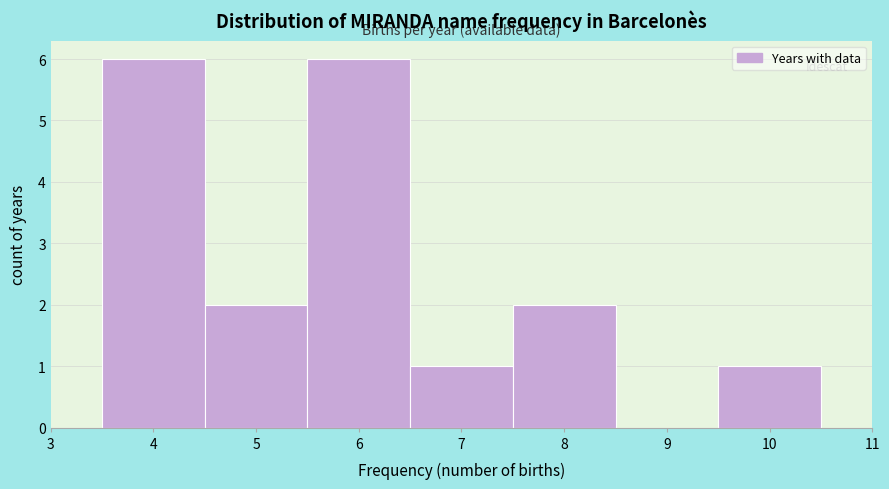

Reading left to right, list every bar in this chart as the range it spans on the x-axis followed by its height. The values are not printed on the chart, so give them approximately, as read against the axis.

3.5 to 4.5: 6
4.5 to 5.5: 2
5.5 to 6.5: 6
6.5 to 7.5: 1
7.5 to 8.5: 2
8.5 to 9.5: 0
9.5 to 10.5: 1